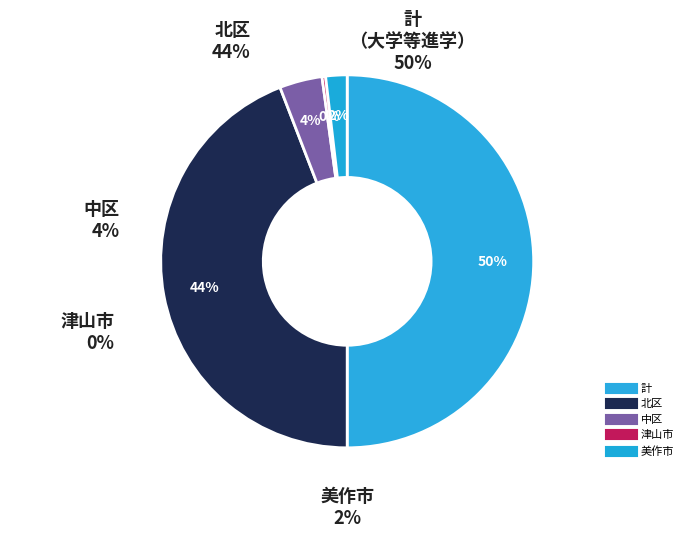

Which has a higher value, 中区 or 美作市?

中区